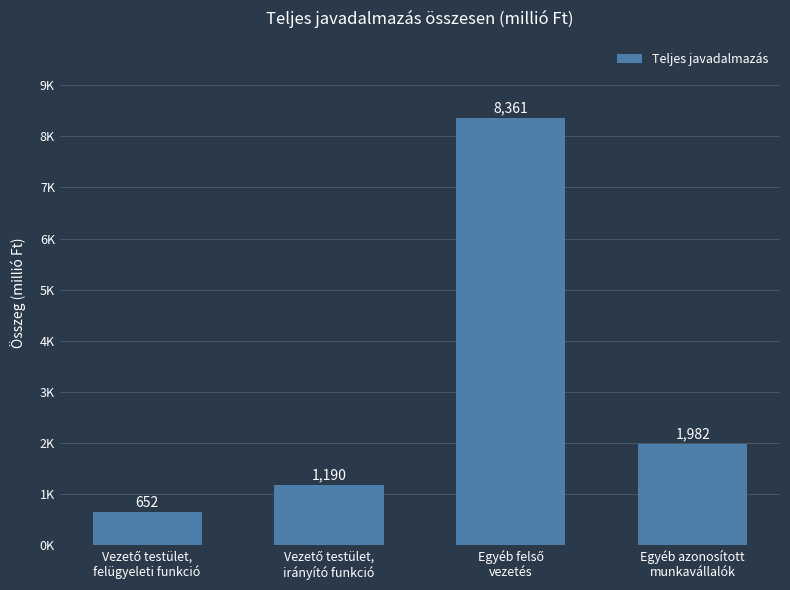

Does the chart contain any negative values?

No